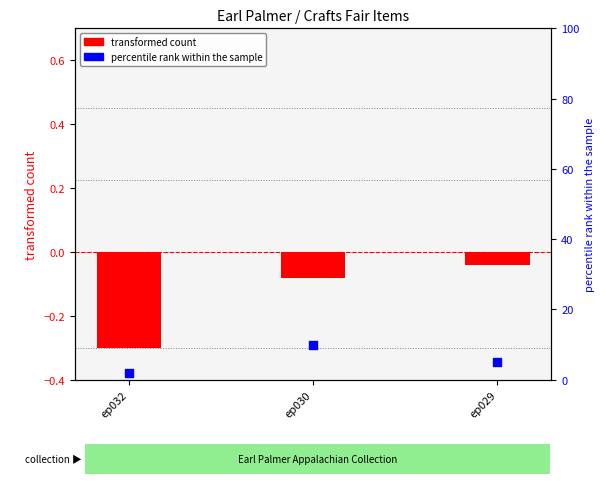

What is the total value across all series at ep029?

5.0